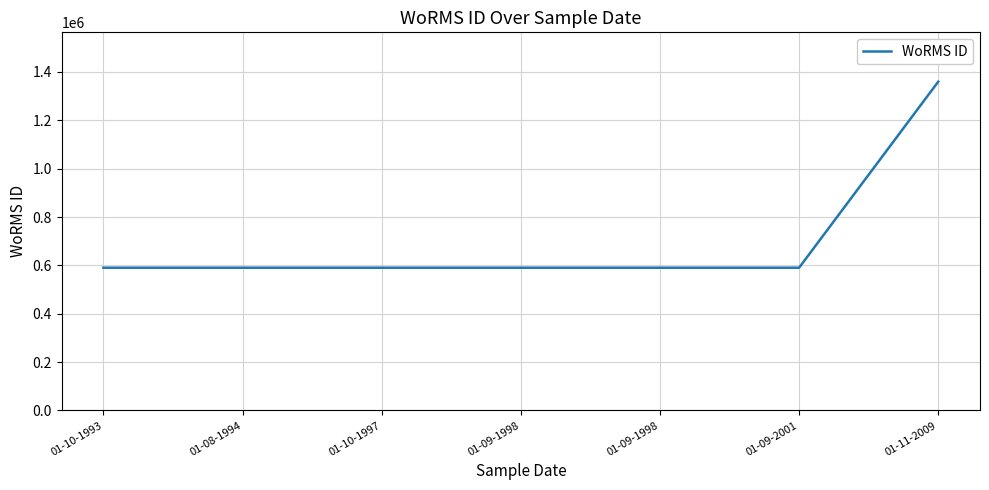

Count the number of data series in this chart.

1